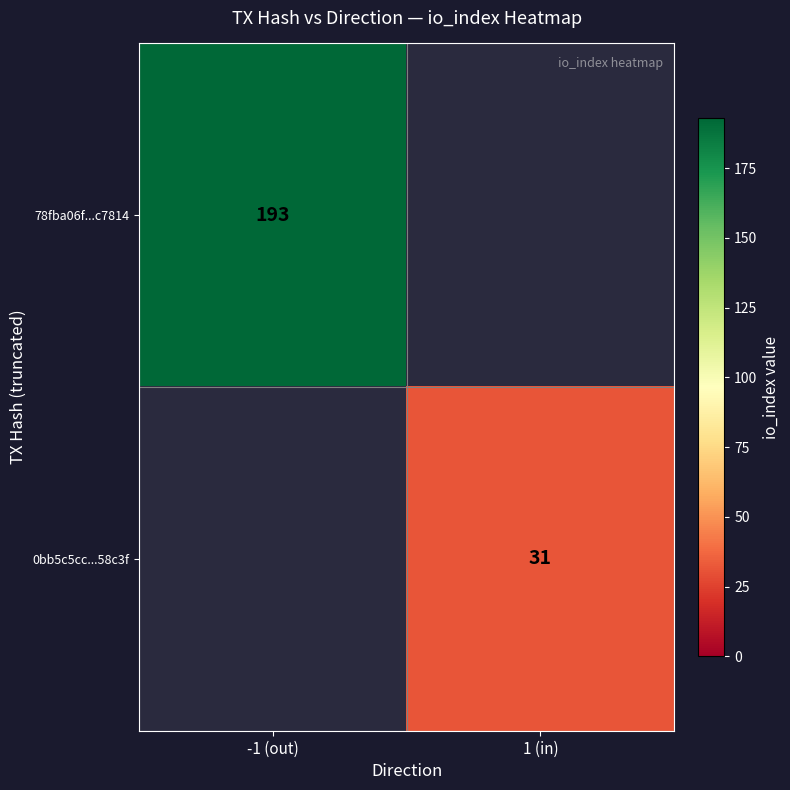

At how many categories does at least one series exceed 105?

1